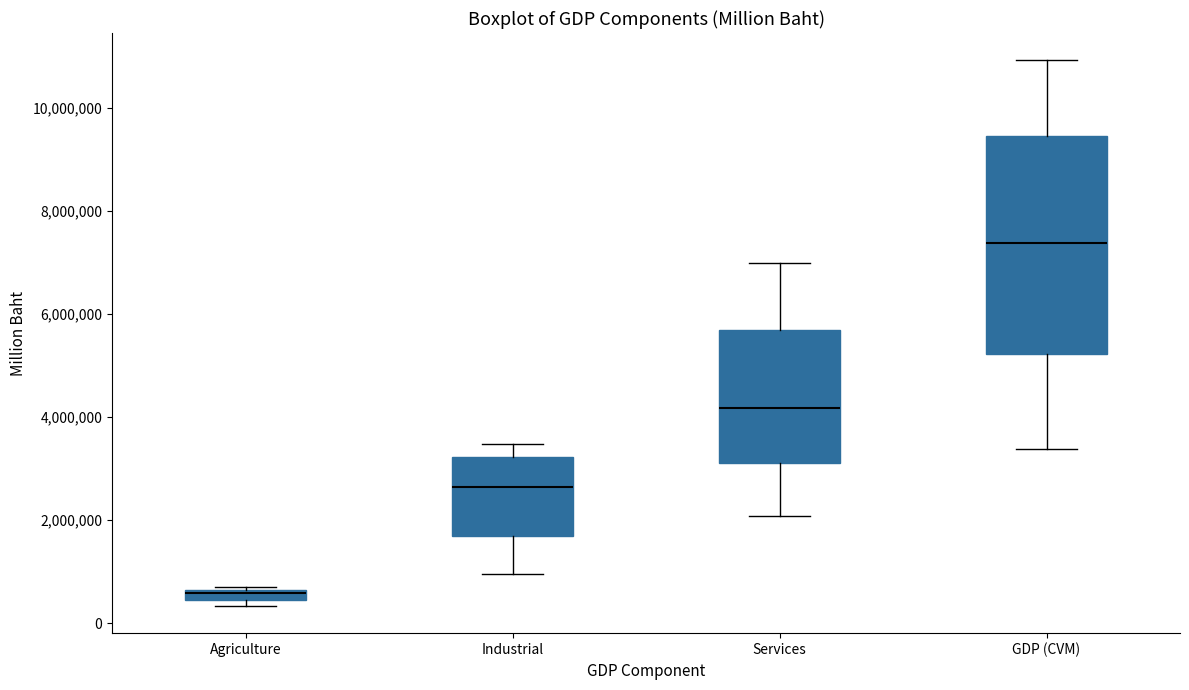

Comparing the boxes themselves (not the whiskers), which one is the tallest?

GDP (CVM)